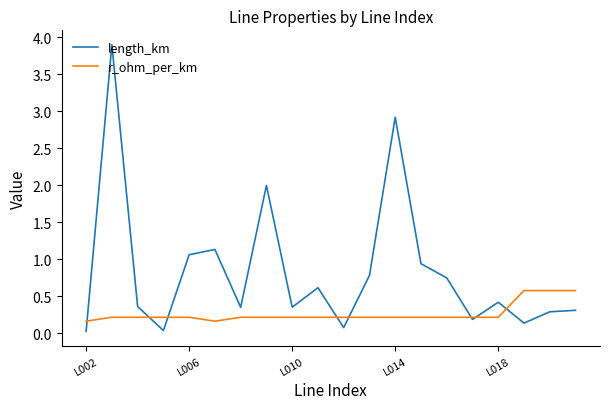

Which series has the widest spread of values?

length_km